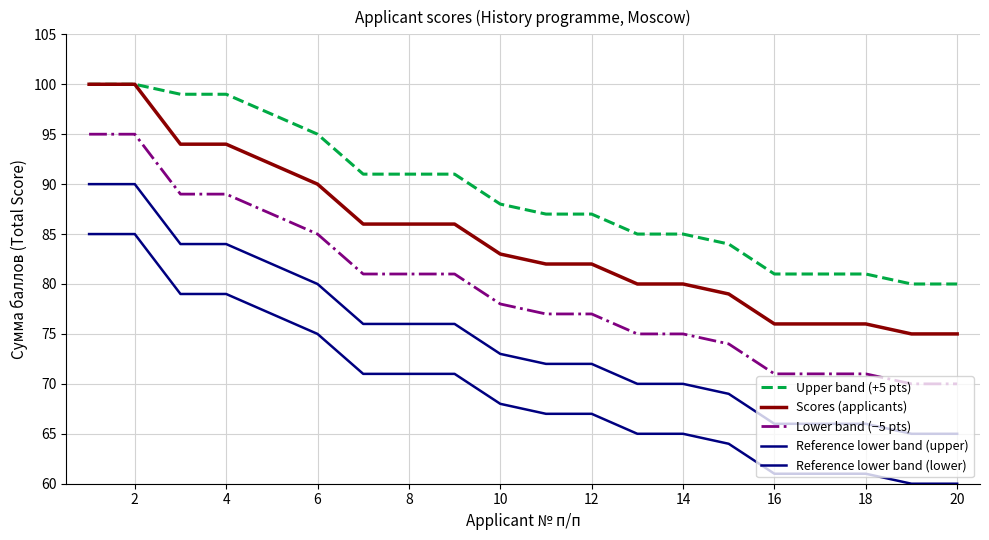

Does the chart display data point markers on the line(s)?

No